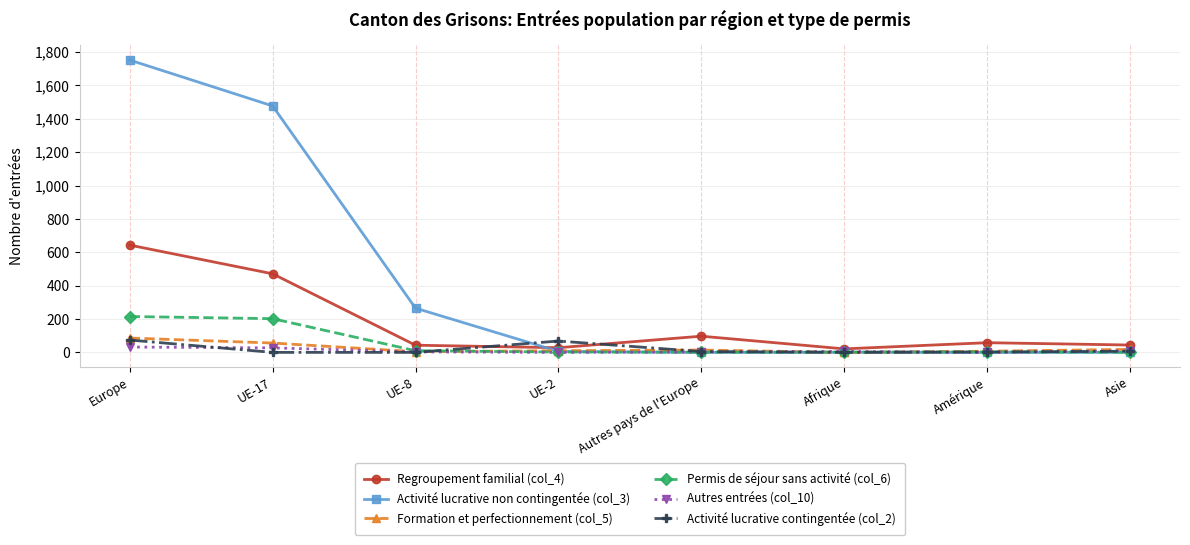

What is the spread (max minus min) of values at Amérique?

58